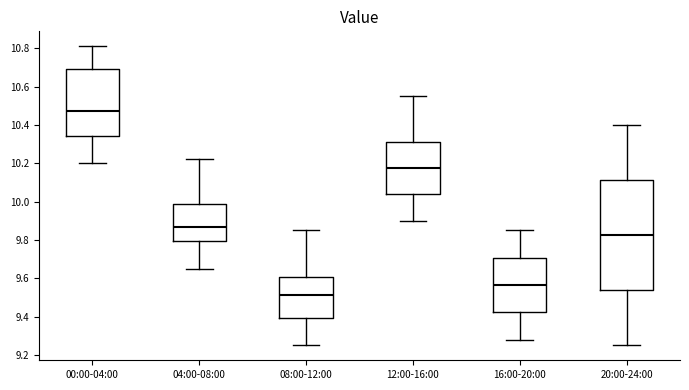

Which box is the tallest, from its lower edge to its upper edge?

20:00-24:00